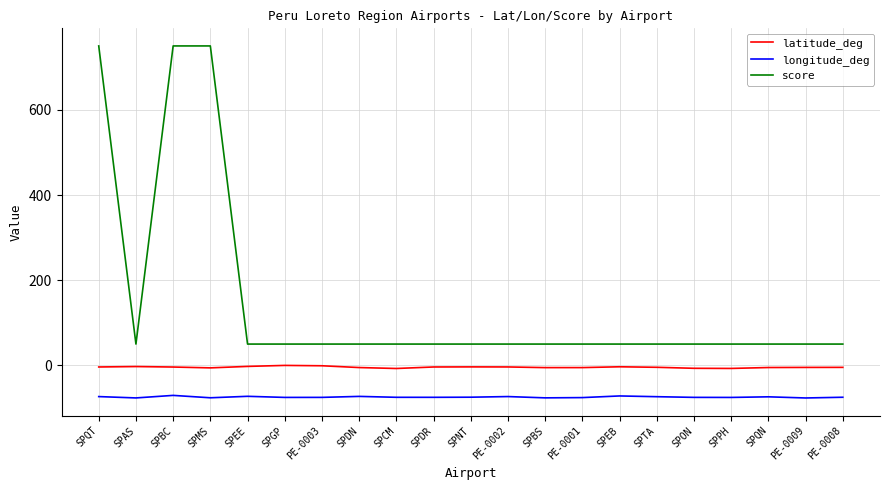

Which series has the largest total across all categories?

score